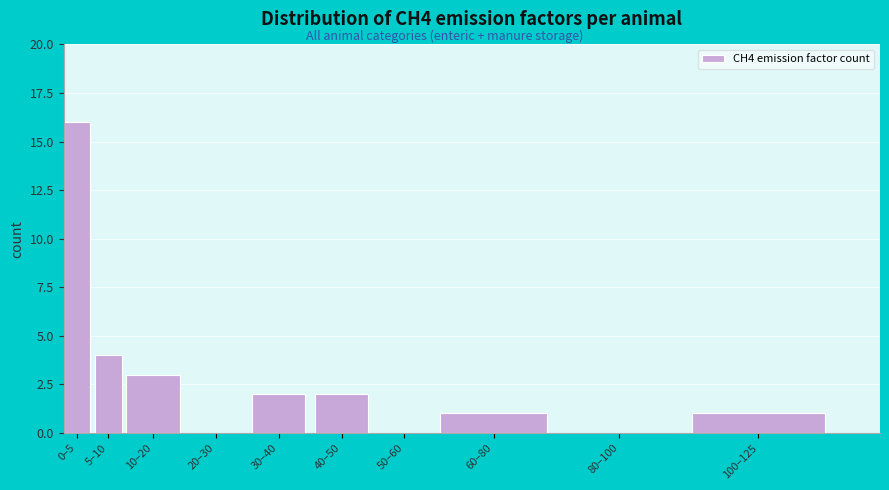

Reading left to right, transcribe all the data shown in this chart.

0–5=16	5–10=4	10–20=3	20–30=0	30–40=2	40–50=2	50–60=0	60–80=1	80–100=0	100–125=1